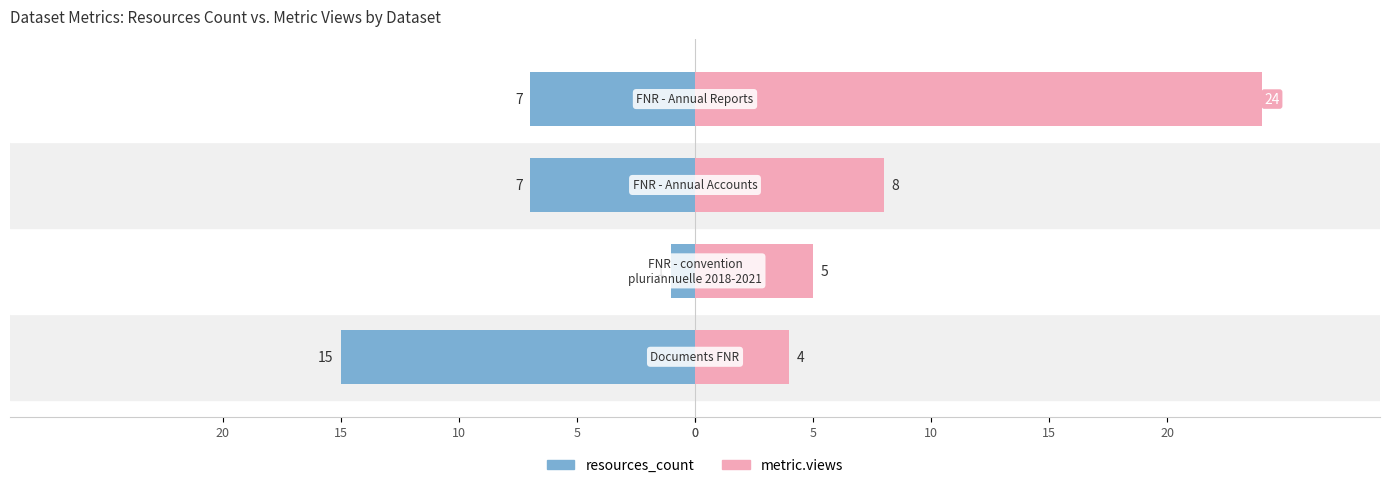

How many resources_count values are between -7 and -1?

3